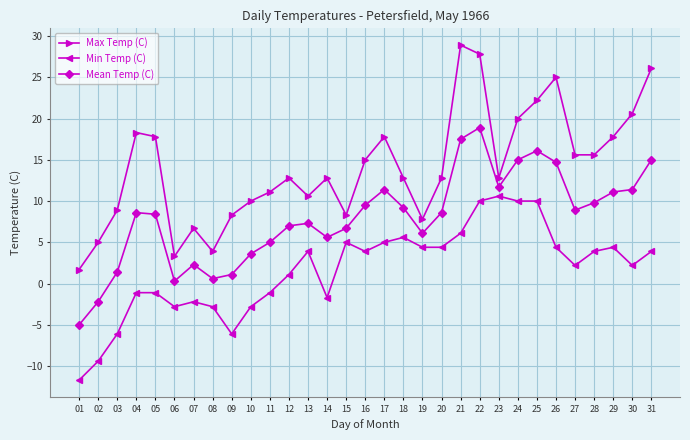

Rank the series at 04 from lowest to highest value.

Min Temp (C), Mean Temp (C), Max Temp (C)